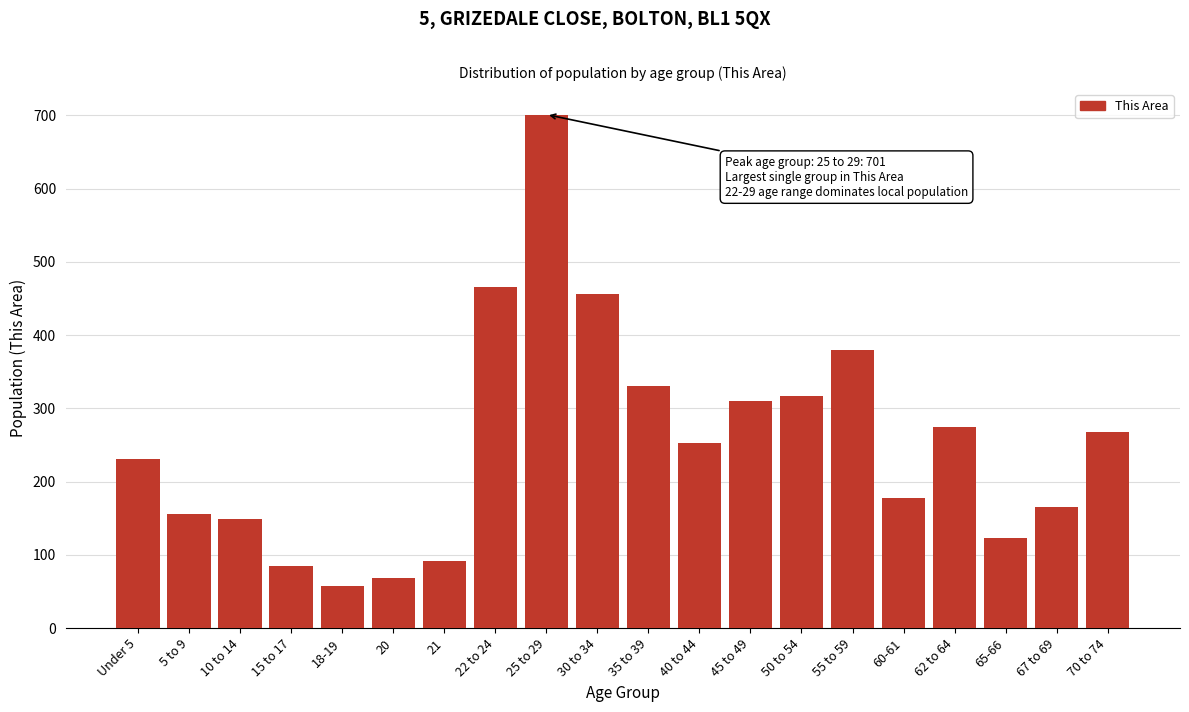

Reading right to left, list all the values displayed in this chart.

70 to 74=267	67 to 69=165	65-66=123	62 to 64=275	60-61=178	55 to 59=379	50 to 54=317	45 to 49=310	40 to 44=252	35 to 39=330	30 to 34=456	25 to 29=701	22 to 24=466	21=92	20=68	18-19=58	15 to 17=84	10 to 14=149	5 to 9=155	Under 5=231